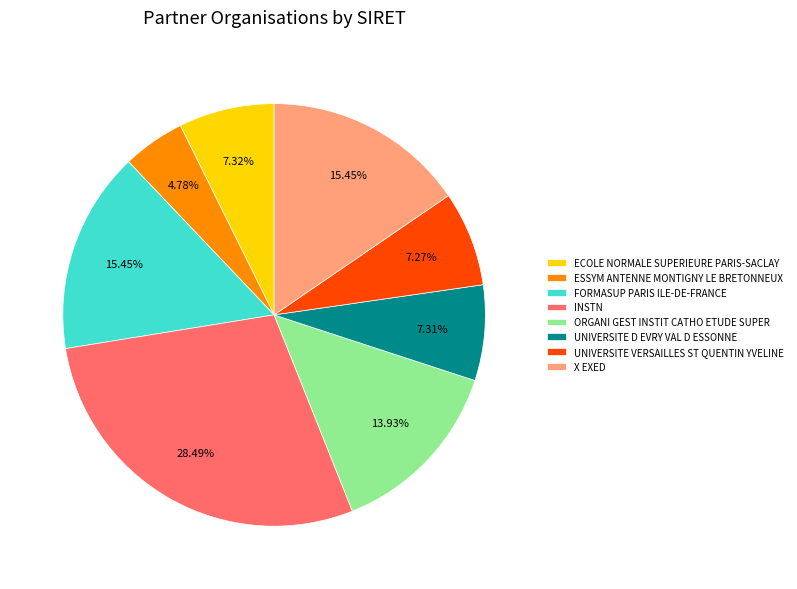

True or false: UNIVERSITE VERSAILLES ST QUENTIN YVELINE accounts for 20% of the total.

False